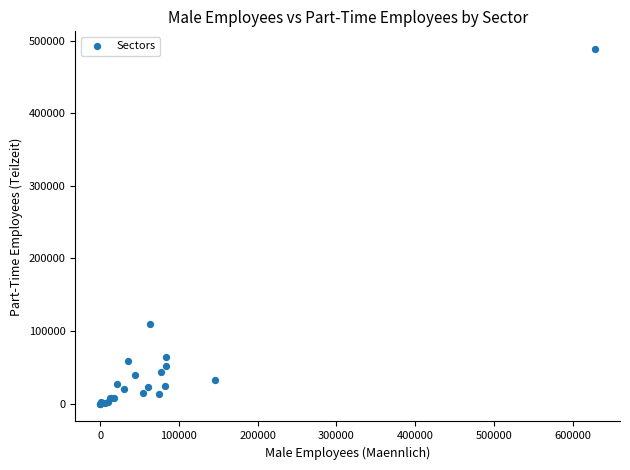

What Y value in the scatter plot is closest to 244158?

110368